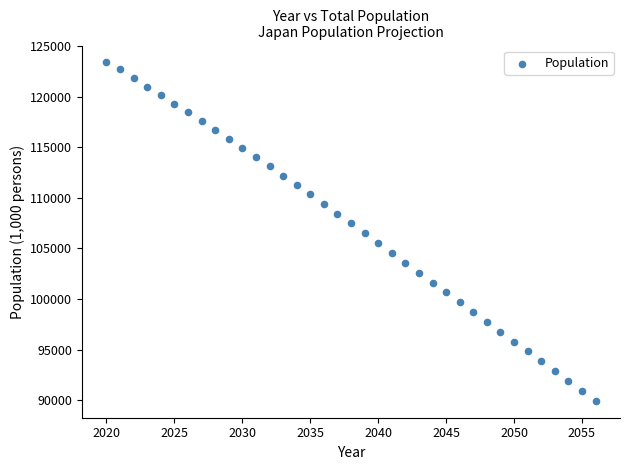

What is the range of Y values (max minus min)?

33469.0